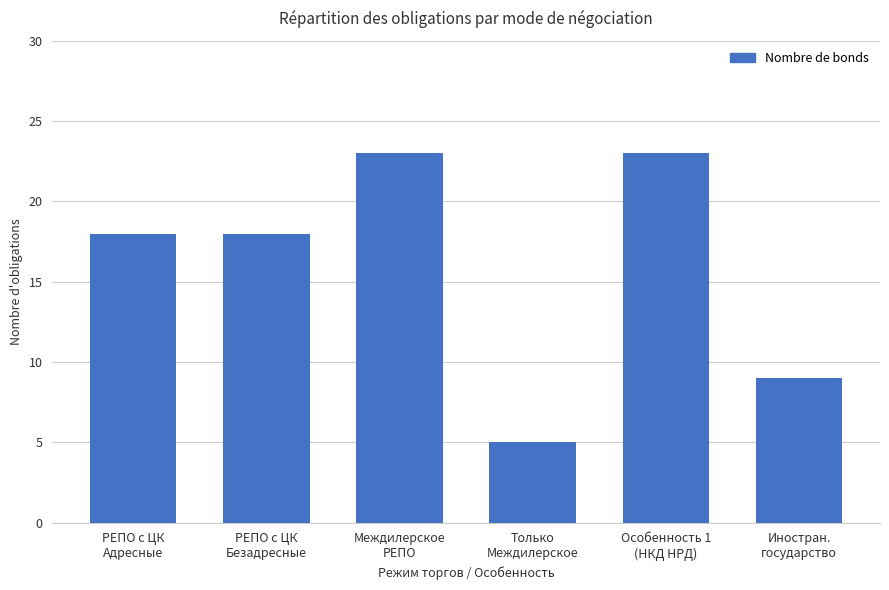

What is the greatest value displayed?

23